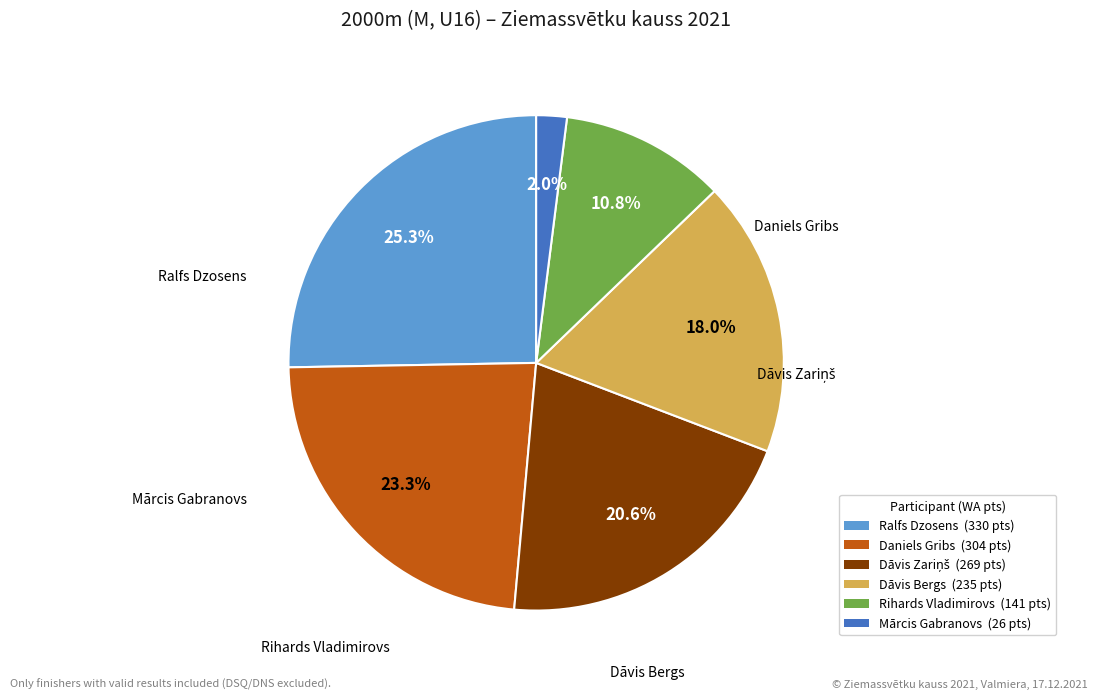

Is there any slice that represents more than half of the pie?

No